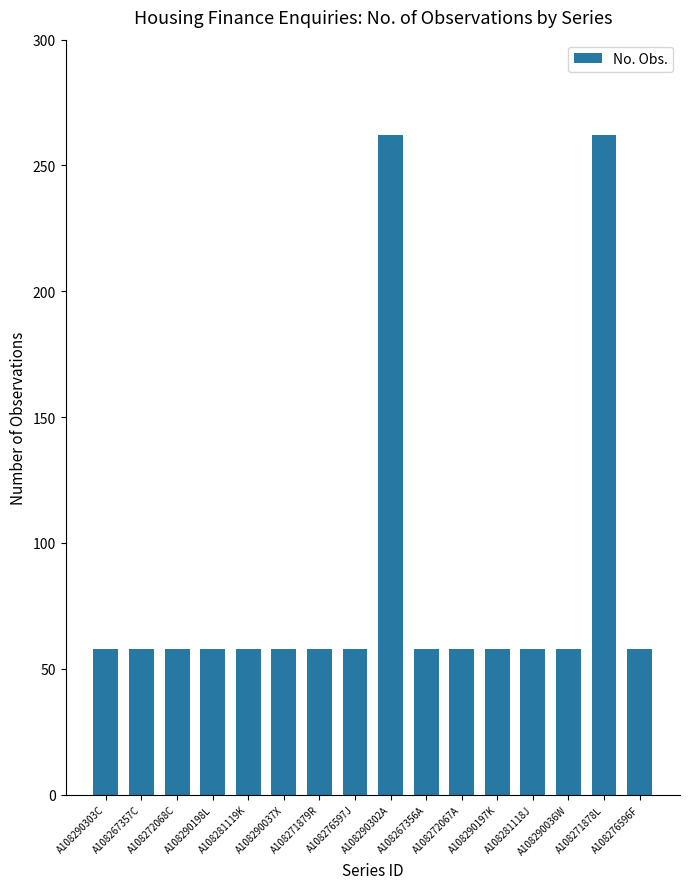

What is the change in value from A108290036W to A108271878L?

+204